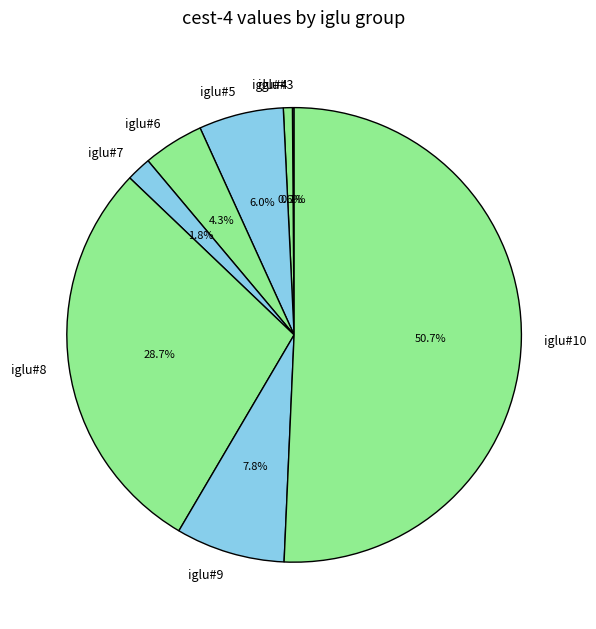

Do iglu#9 and iglu#5 together represent more than half of the pie?

No